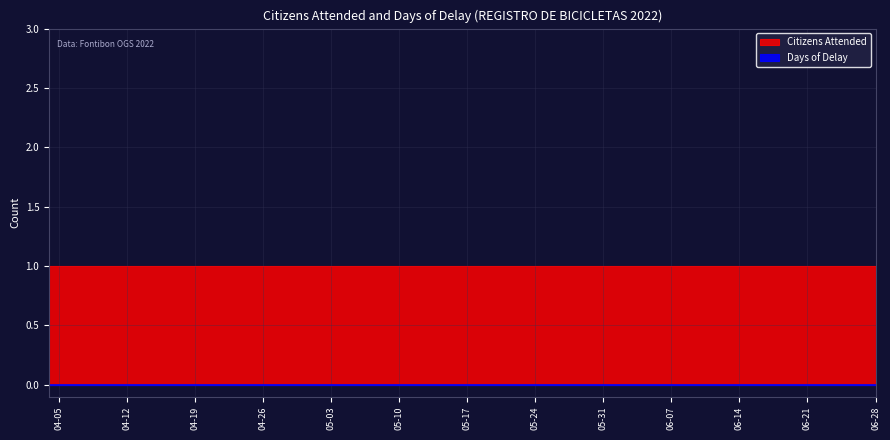

Rank the series by their maximum value, from highest to lowest.

Citizens Attended, Days of Delay